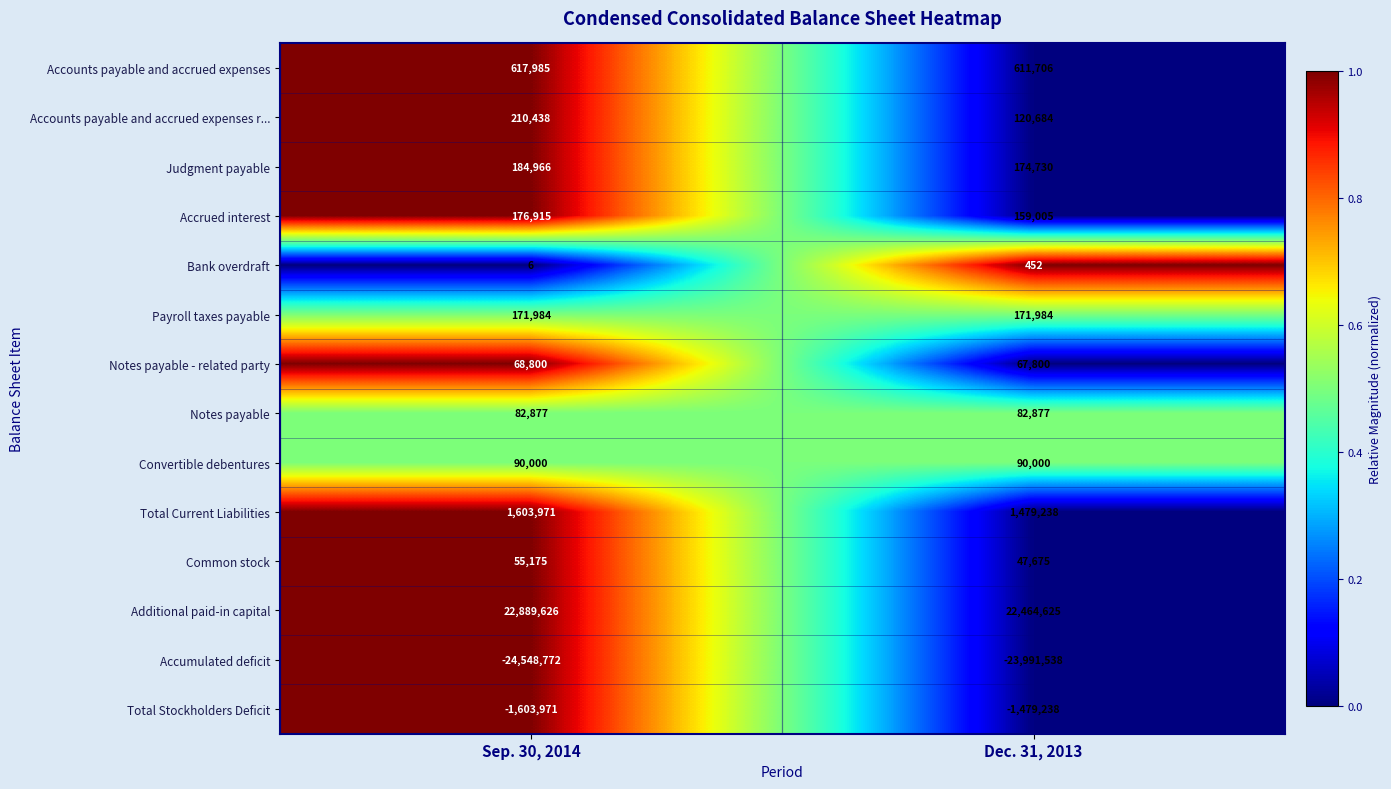

What is the total value across all series at Dec. 31, 2013?

0